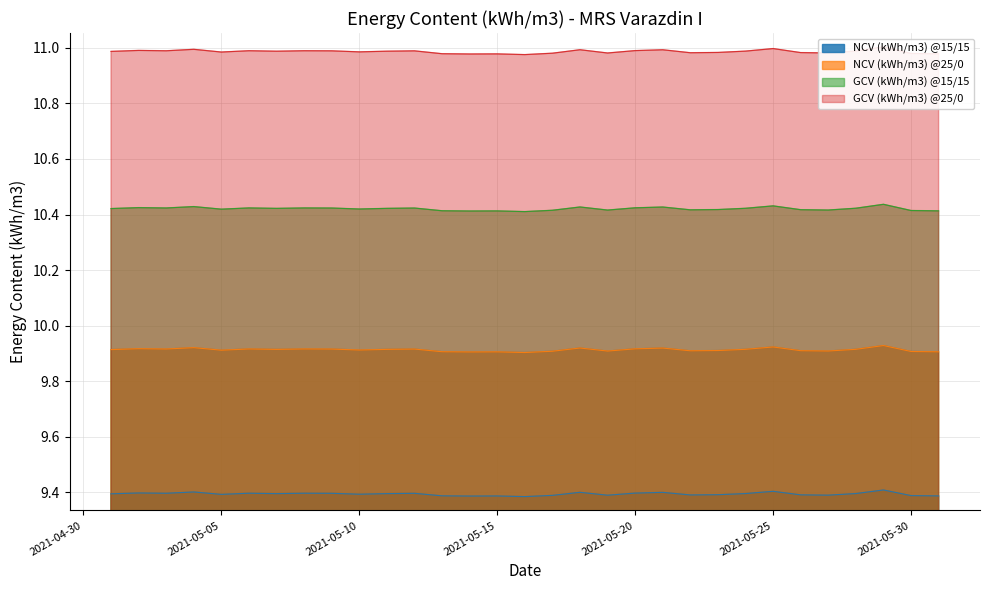

What are all the series names shown in the legend?

NCV (kWh/m3) @15/15, NCV (kWh/m3) @25/0, GCV (kWh/m3) @15/15, GCV (kWh/m3) @25/0